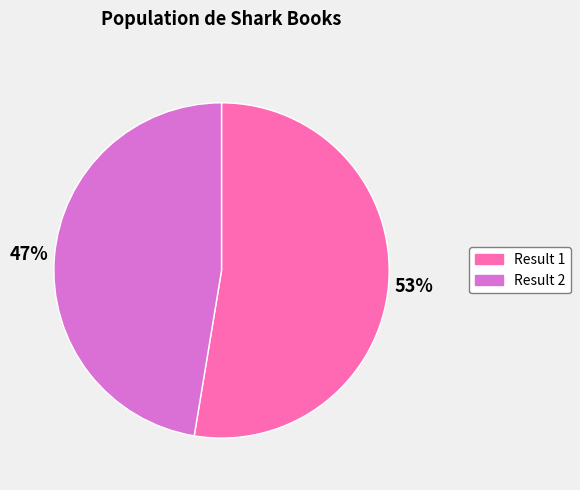

Does any single category account for the majority?

Yes